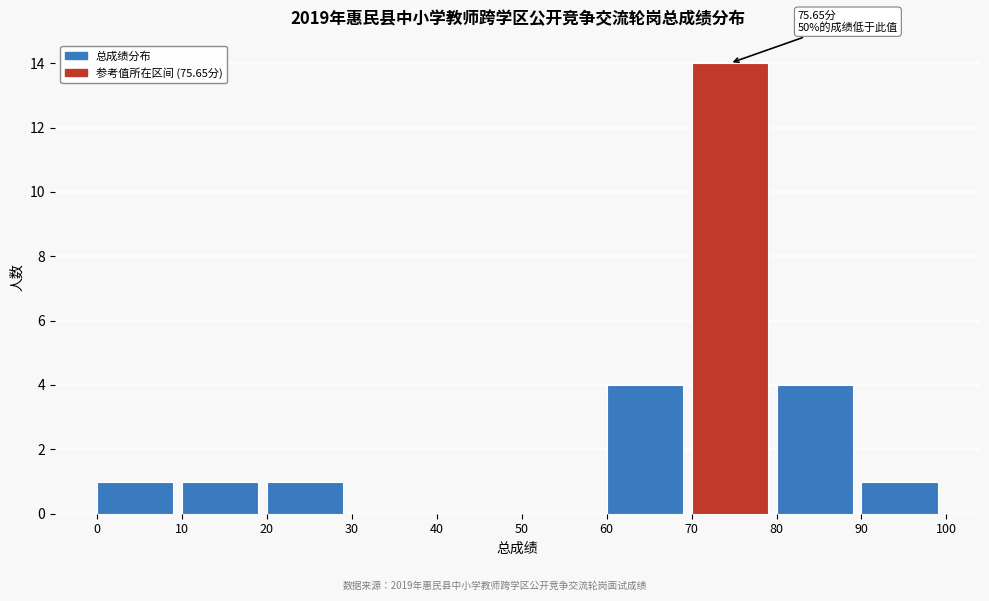

Which range on the x-axis has the tallest bar?

70 to 80